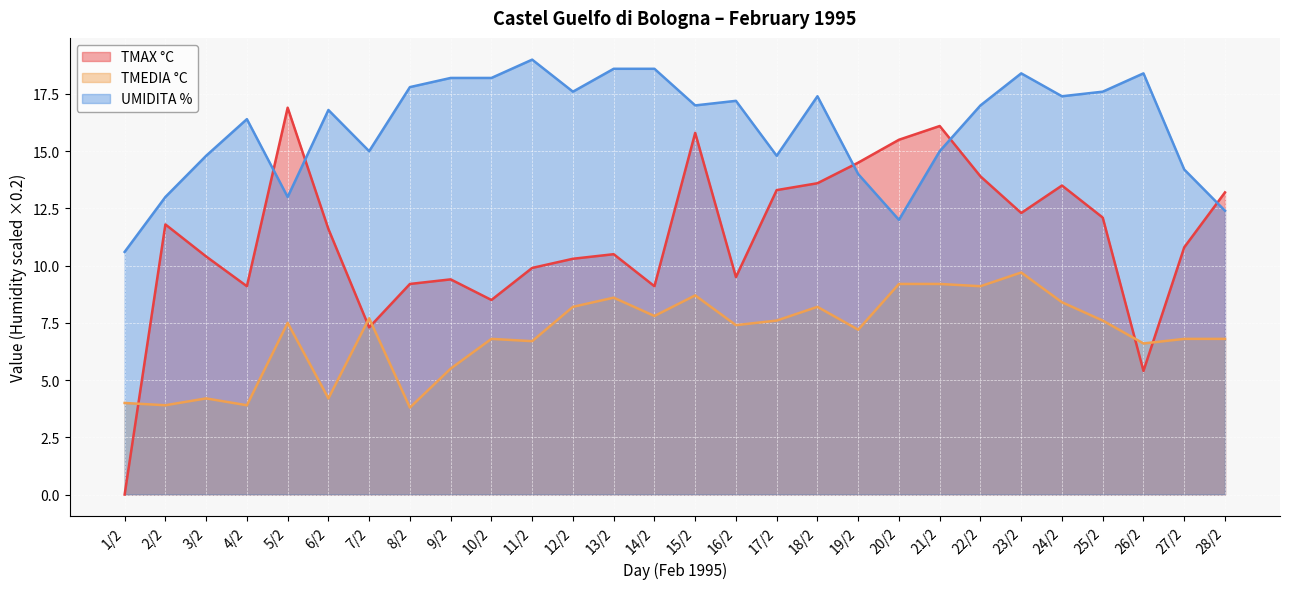

List the series in order of their peak value, highest first.

UMIDITA %, TMAX °C, TMEDIA °C